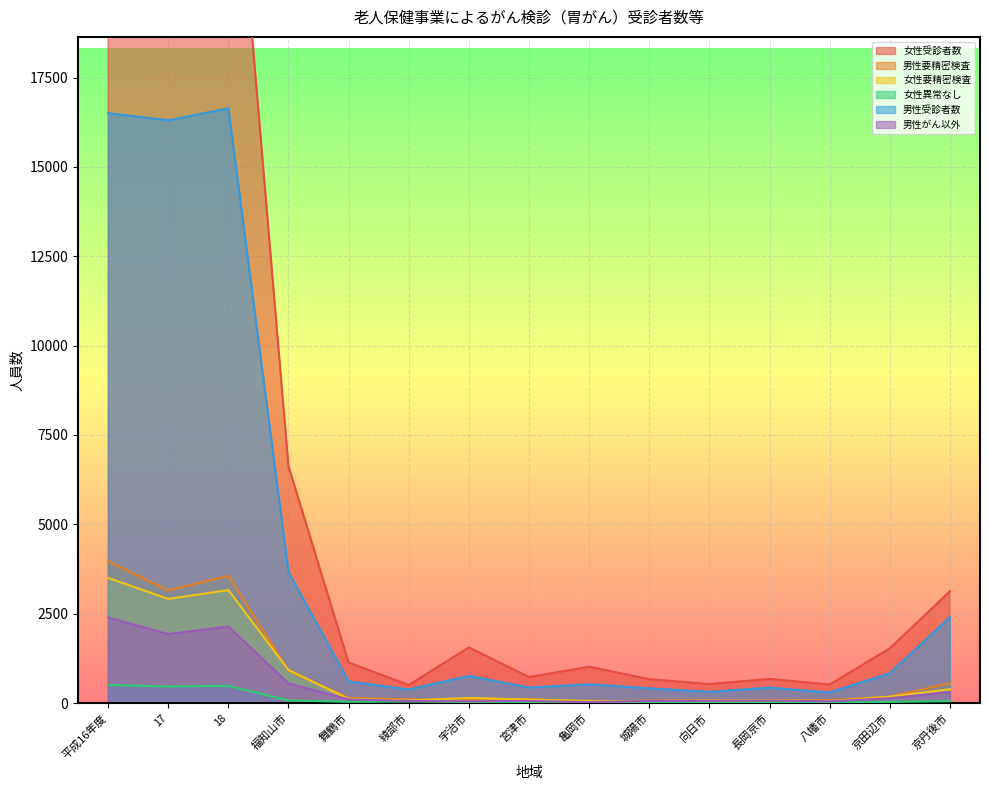

List the labels in order of 女性異常なし value, largest first.

平成16年度, 18, 17, 福知山市, 京丹後市, 綾部市, 舞鶴市, 京田辺市, 宇治市, 八幡市, 宮津市, 長岡京市, 向日市, 亀岡市, 城陽市